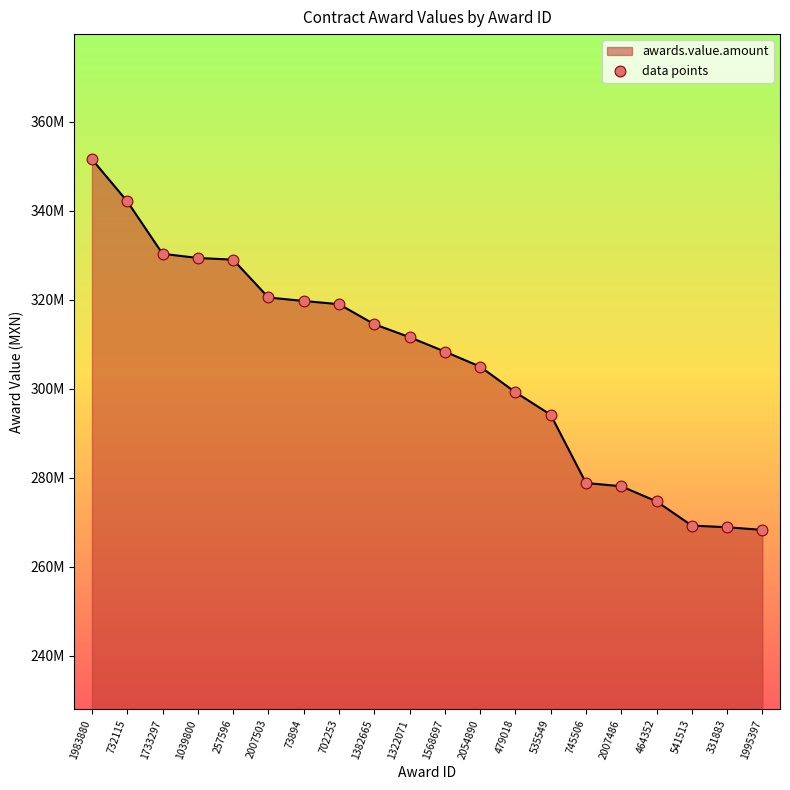

Approximately how many times larger is the value at 1983880 compared to 1995397?

1.3